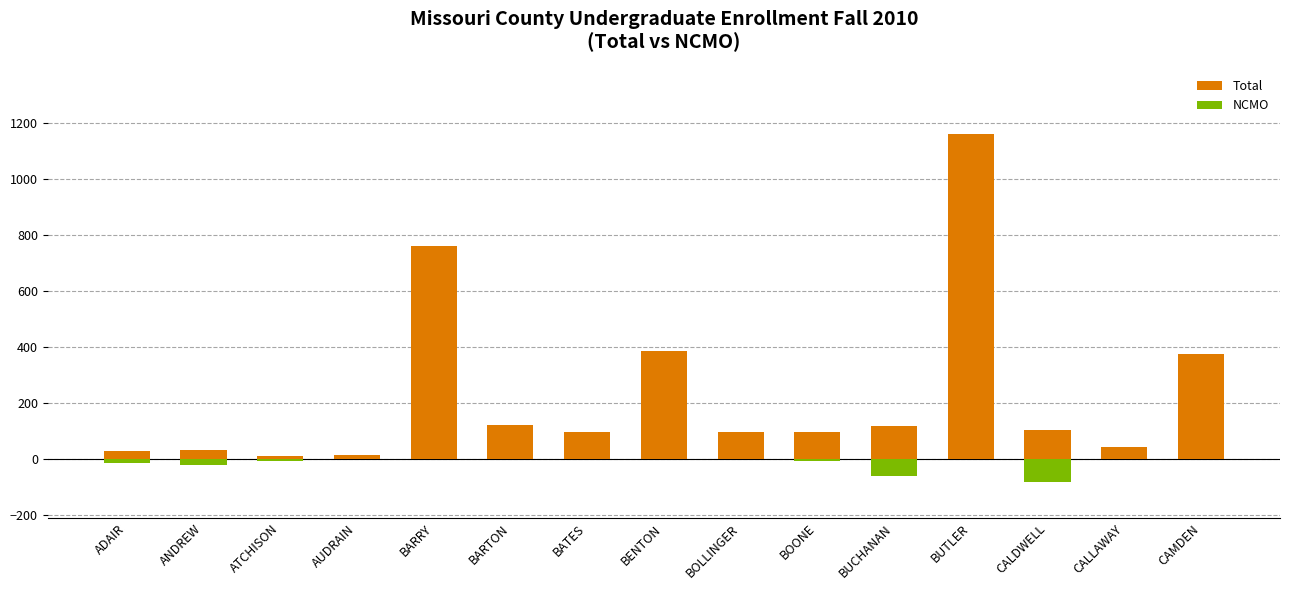

Between BOONE and BUTLER, which series saw the biggest shift?

Total